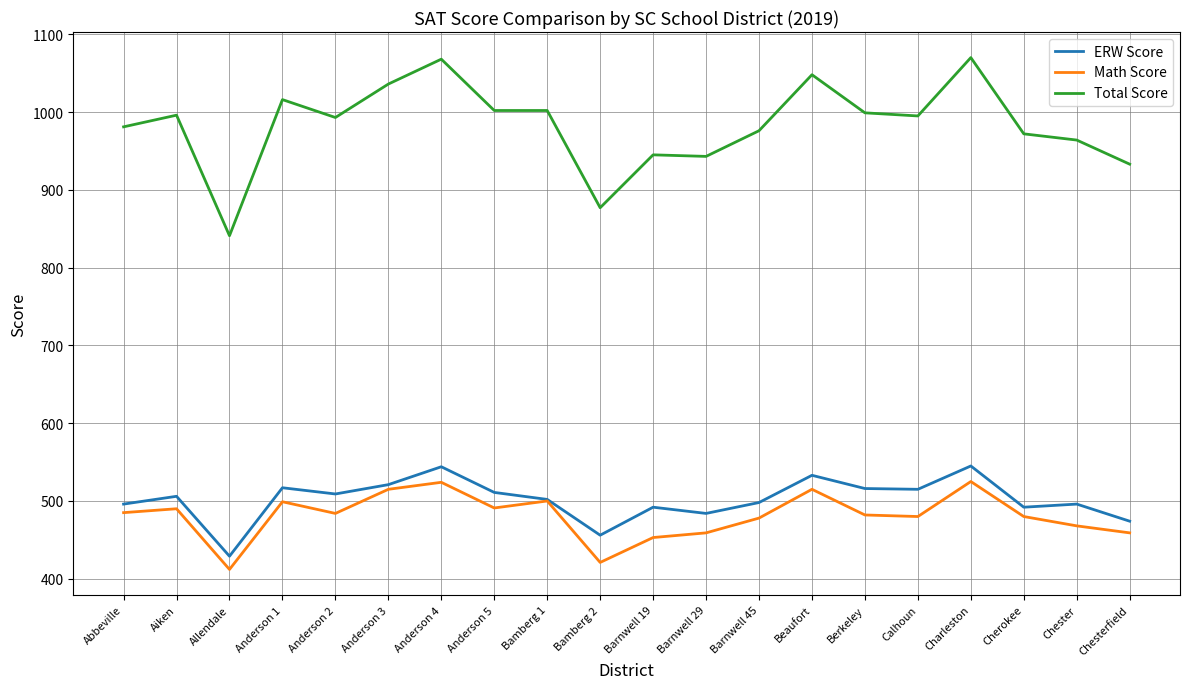

At Calhoun, list the series in order from smallest to largest.

Math Score, ERW Score, Total Score